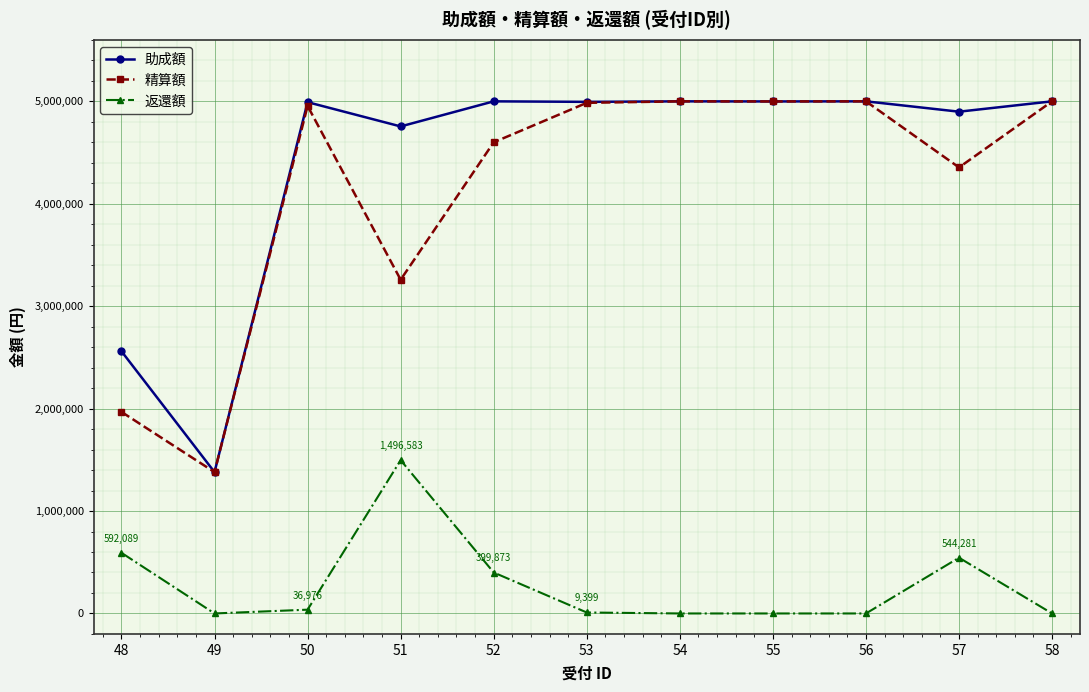

Which series changed the most between 49 and 51?

助成額